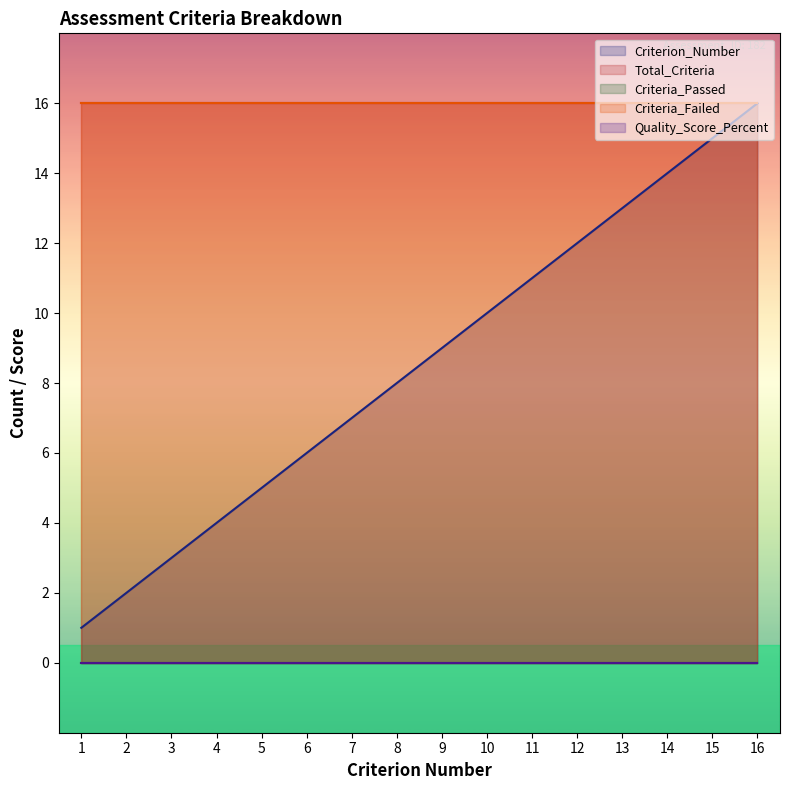

Does the chart display data point markers on the line(s)?

No